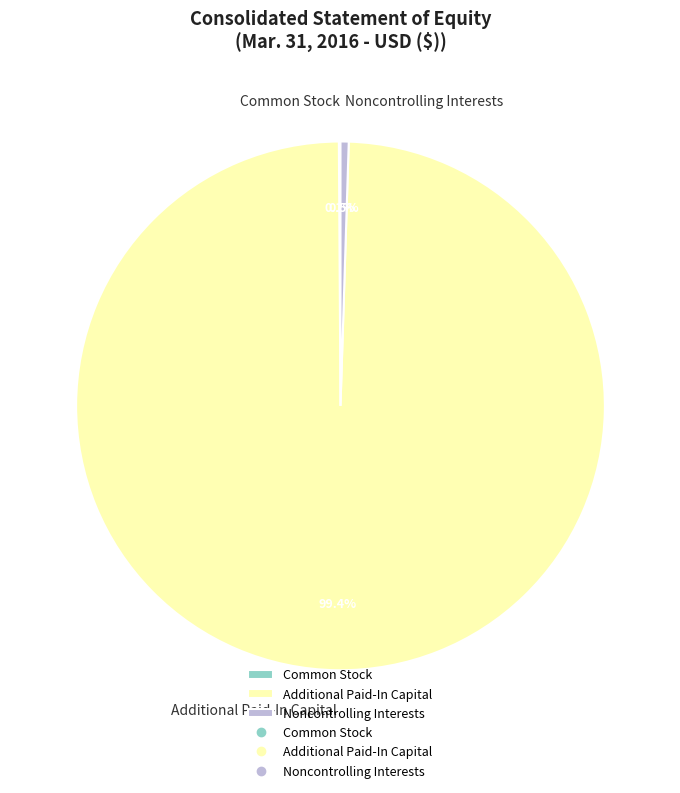

What is the ratio of the value at Additional Paid-In Capital to the value at Noncontrolling Interests?

199.8